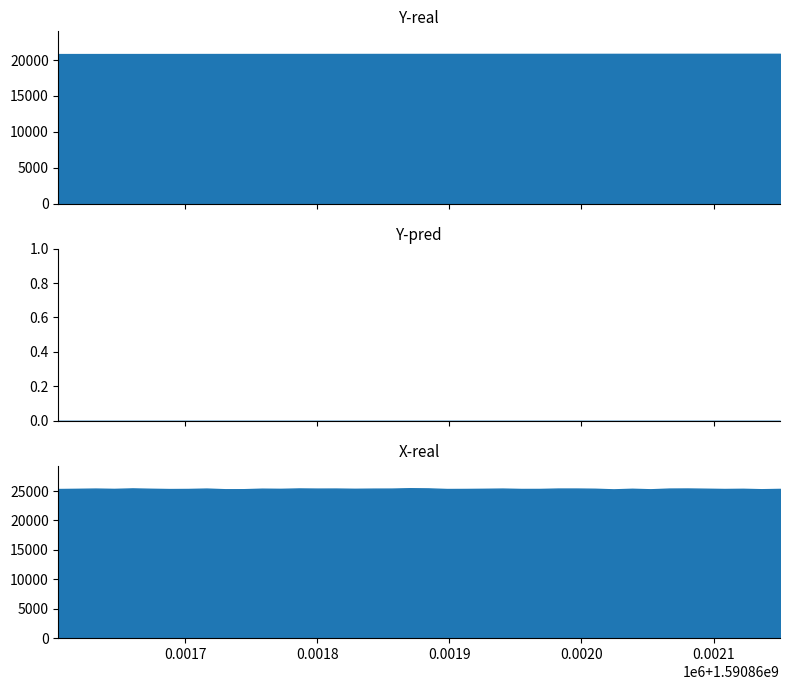

What is the average value of the Y-real series?

20854